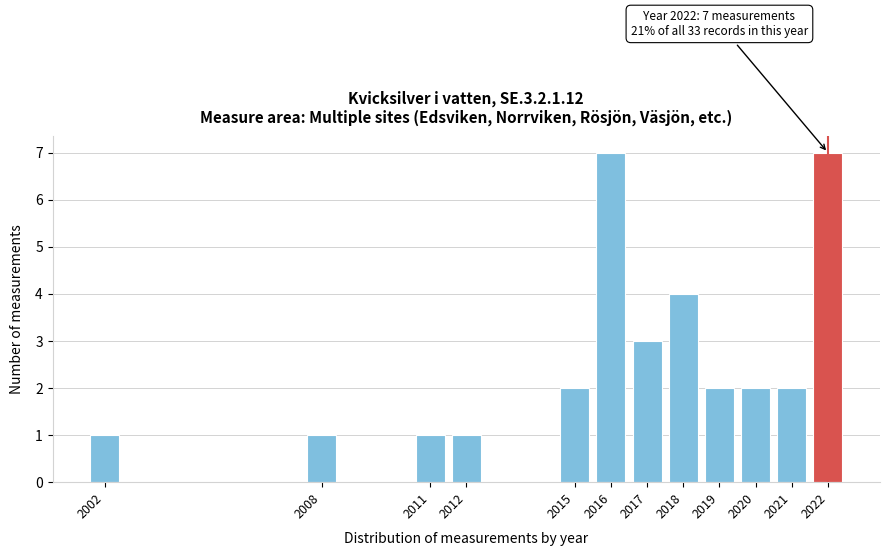

Reading right to left, extract all data points from this chart.

7	2	2	2	4	3	7	2	1	1	1	1